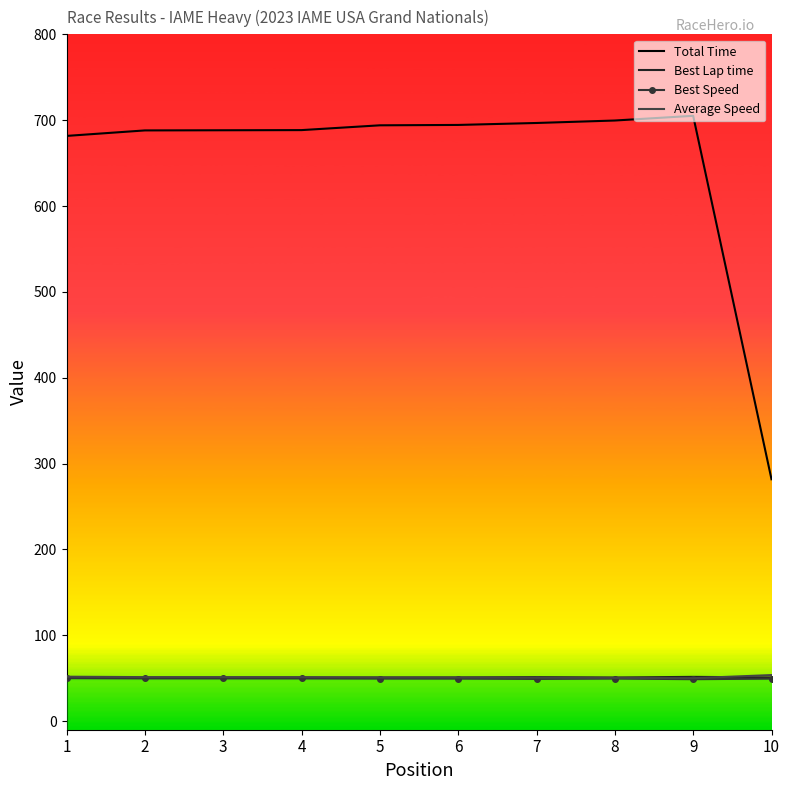

What is the greatest value displayed?

705.1